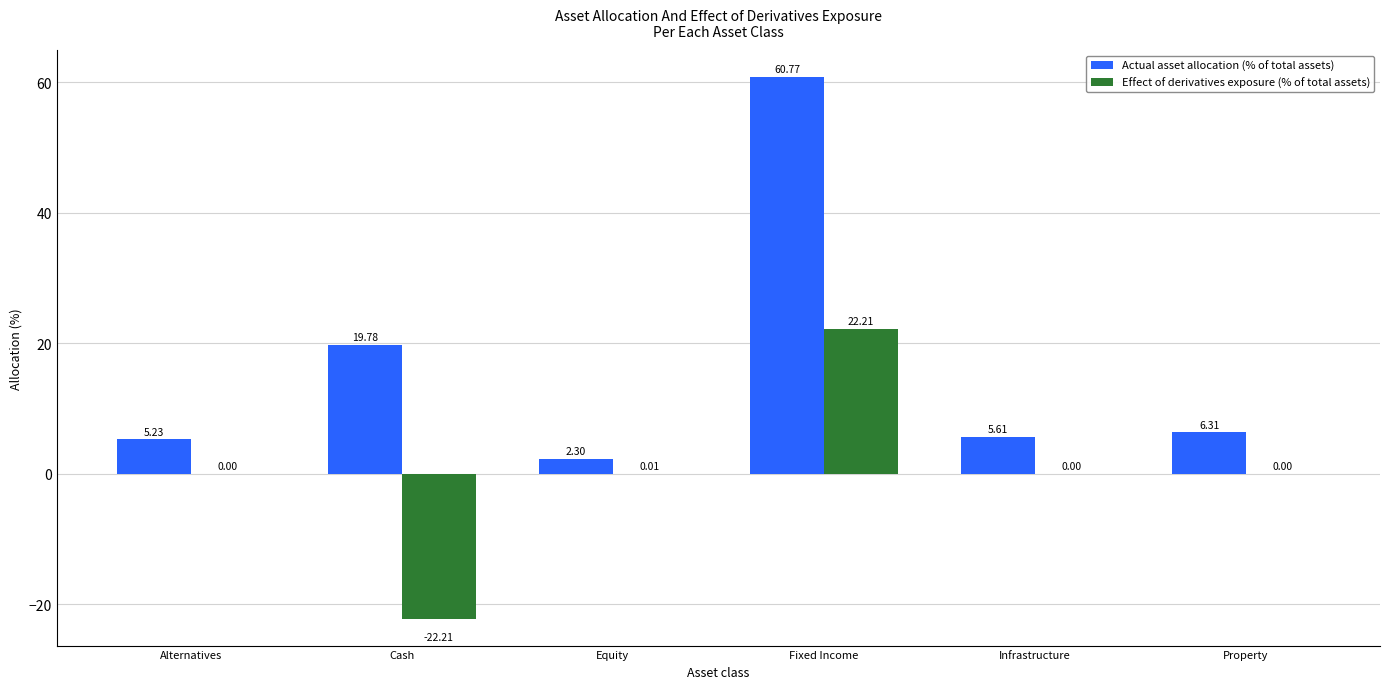

The Actual asset allocation (% of total assets) series shows 20.9 at Fixed Income. True or false?

False